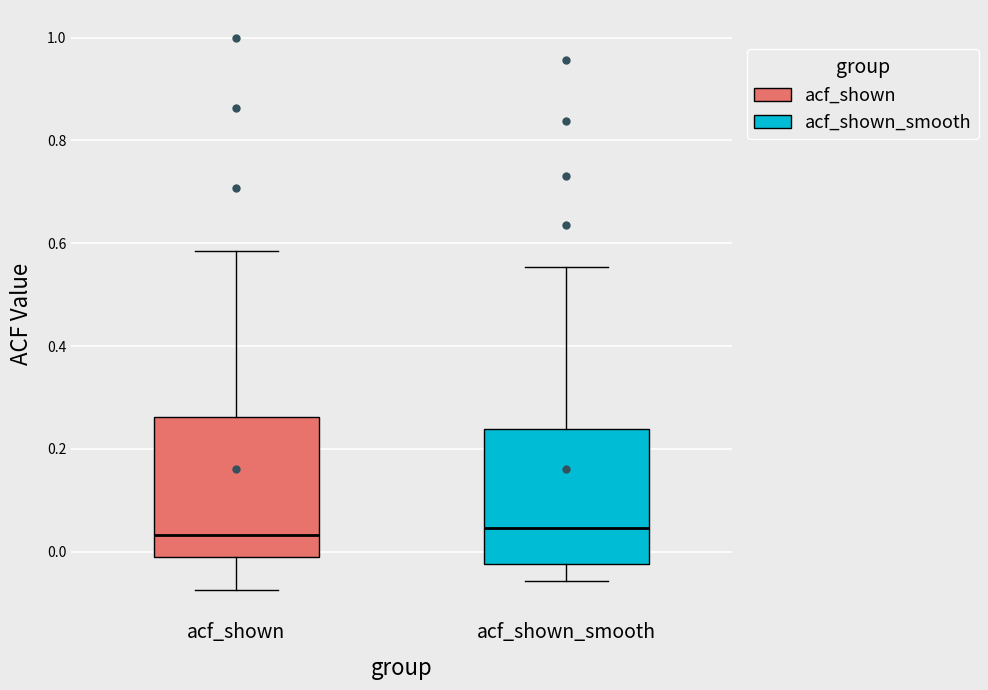

Reading left to right, transcribe this box plot: for each box, give where its median line is, the range the box spans, and where its two whiskers end, as read against the y-axis. The values are not printed on the chart, so give them approximately, as read against the axis.

acf_shown: median 0.04, box 0.00 to 0.26, whiskers -0.08 to 0.58
acf_shown_smooth: median 0.04, box -0.02 to 0.24, whiskers -0.06 to 0.56